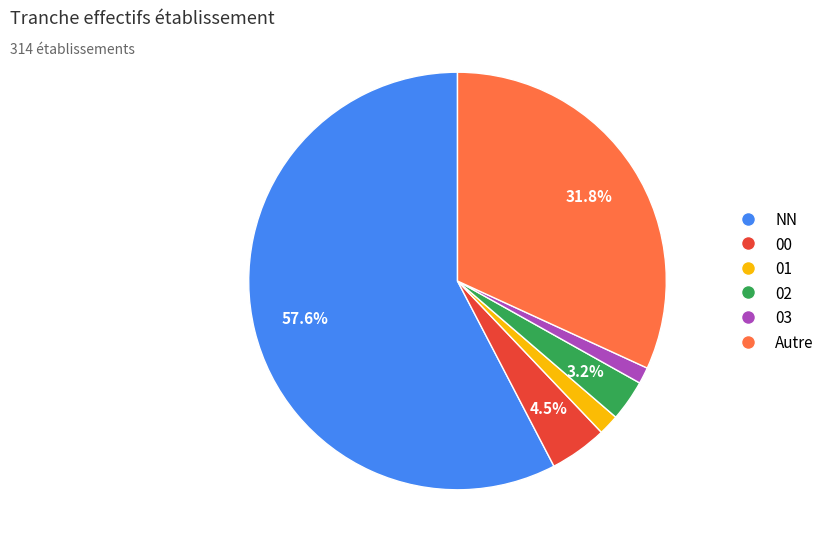

Does 00 account for over 50% of the chart?

No